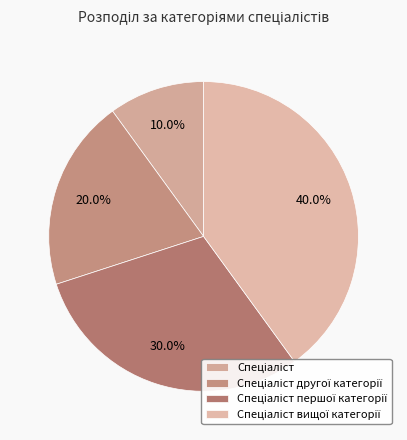

Count the number of slices in the pie.

4